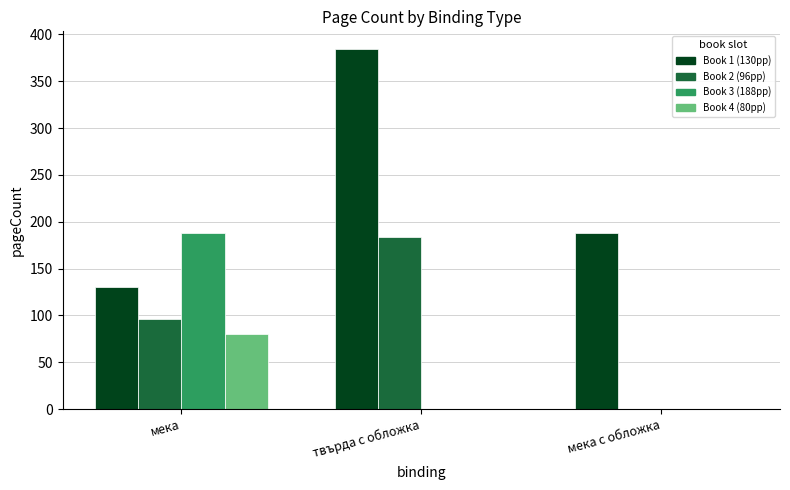

At which category is the sum across all series the highest?

твърда с обложка